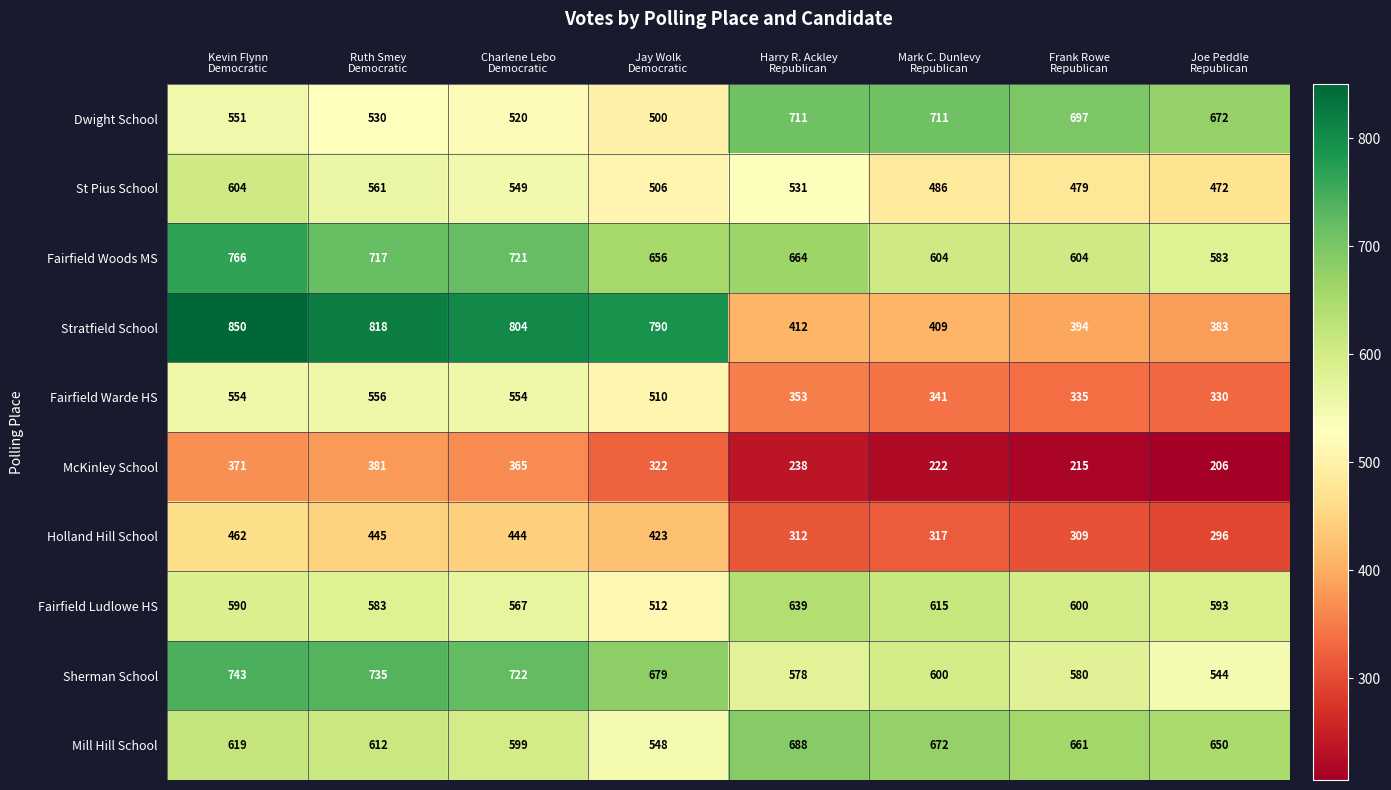

List the series in order of their peak value, lowest first.

McKinley School, Holland Hill School, Fairfield Warde HS, St Pius School, Fairfield Ludlowe HS, Mill Hill School, Dwight School, Sherman School, Fairfield Woods MS, Stratfield School